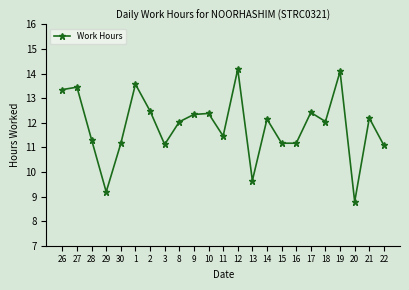

The chart shows a value of 12.3 at 9. True or false?

True